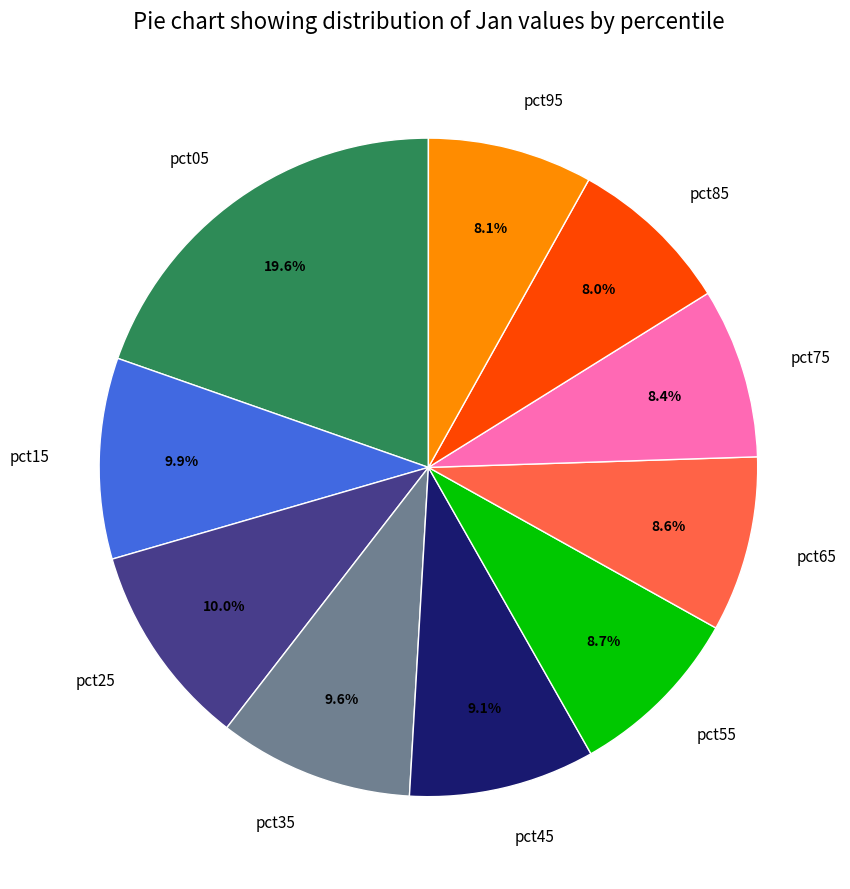

Is it true that pct75 is 8% of the pie?

True